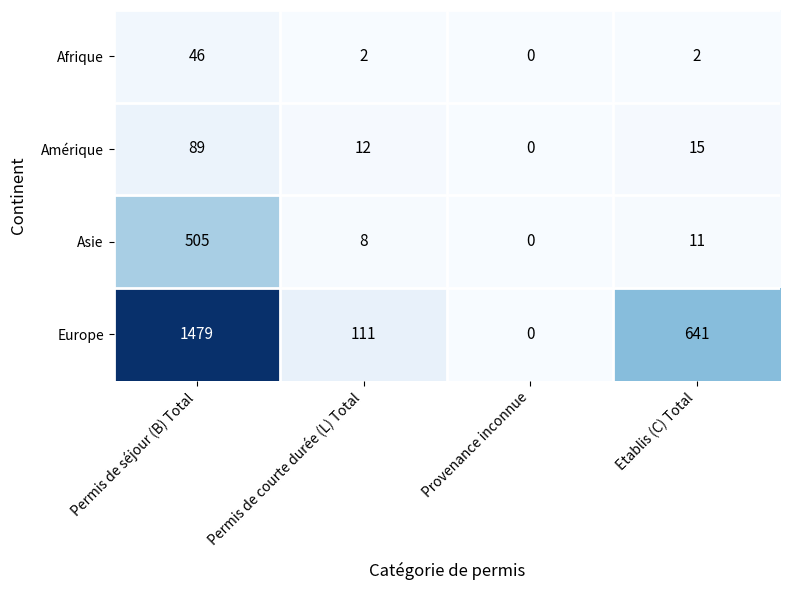

What is the greatest value displayed?

1479